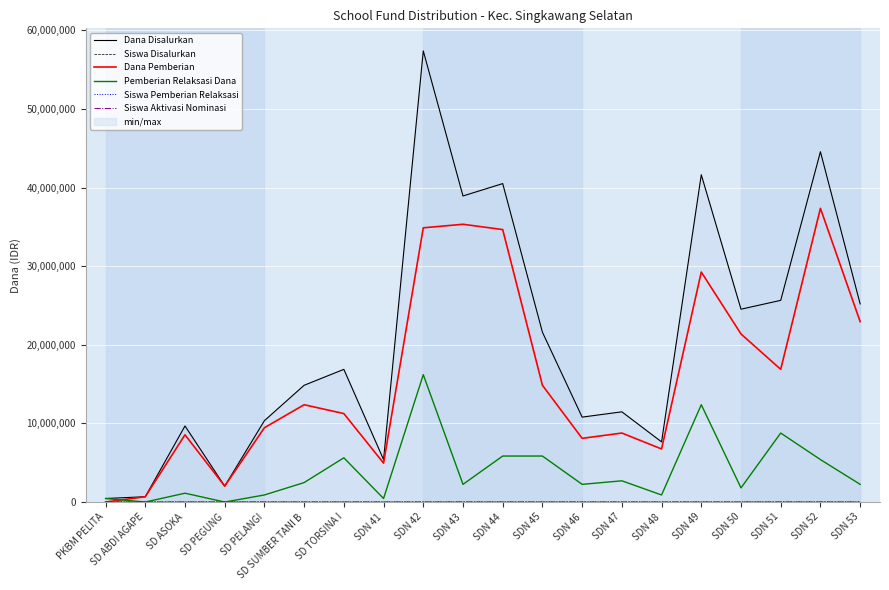

What are all the series names shown in the legend?

Dana Disalurkan, Siswa Disalurkan, Dana Pemberian, Pemberian Relaksasi Dana, Siswa Pemberian Relaksasi, Siswa Aktivasi Nominasi